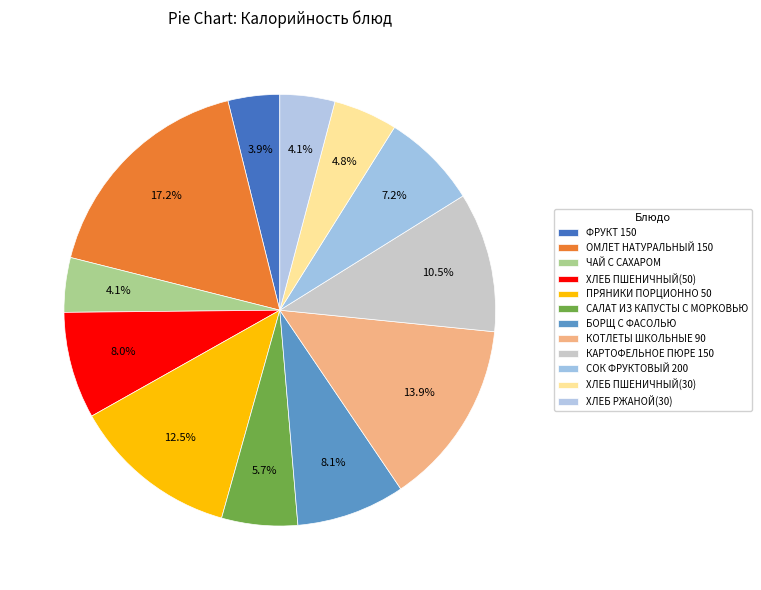

What is the change in value from ЧАЙ С САХАРОМ to КОТЛЕТЫ ШКОЛЬНЫЕ 90?

+144.2